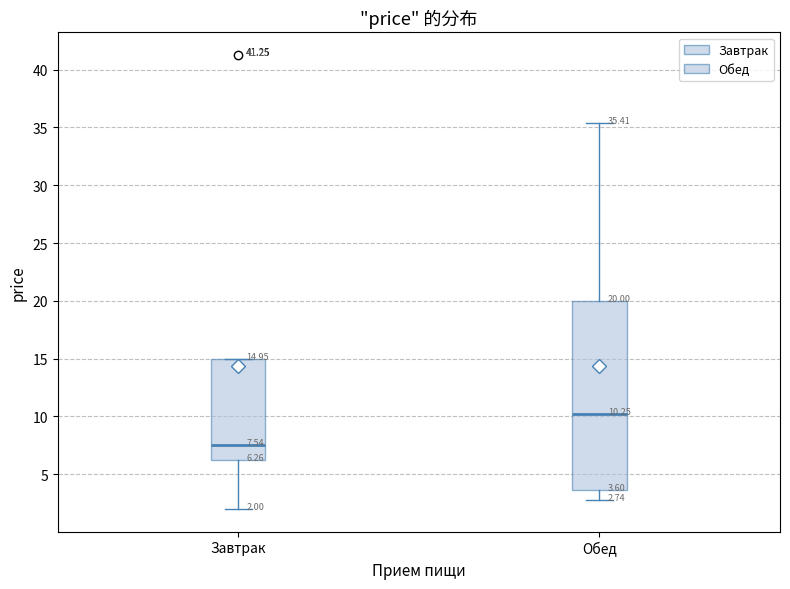

Which box has the lowest median line?

Завтрак